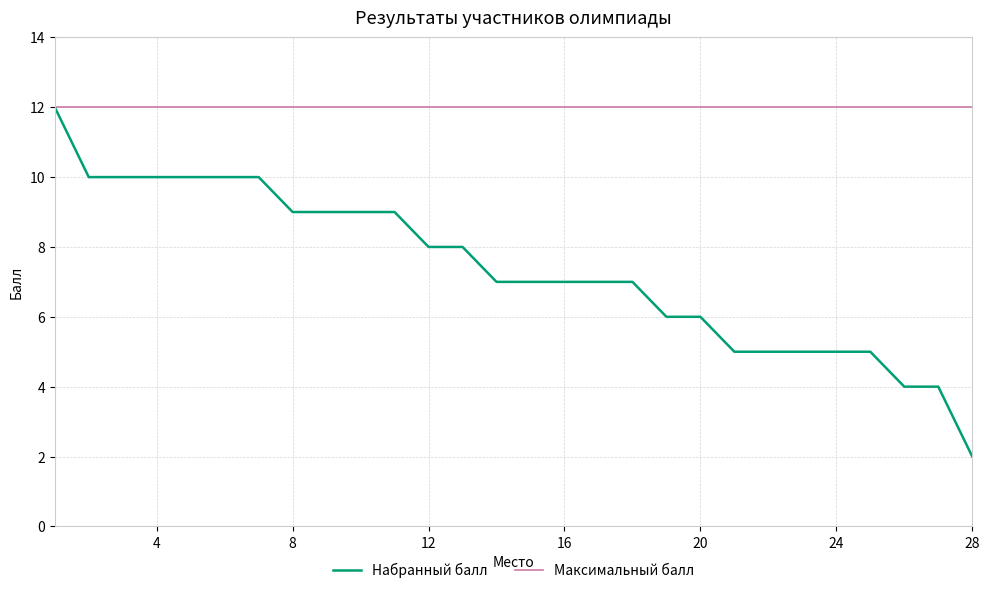

Count the Набранный балл values in the range 5 to 10.

24